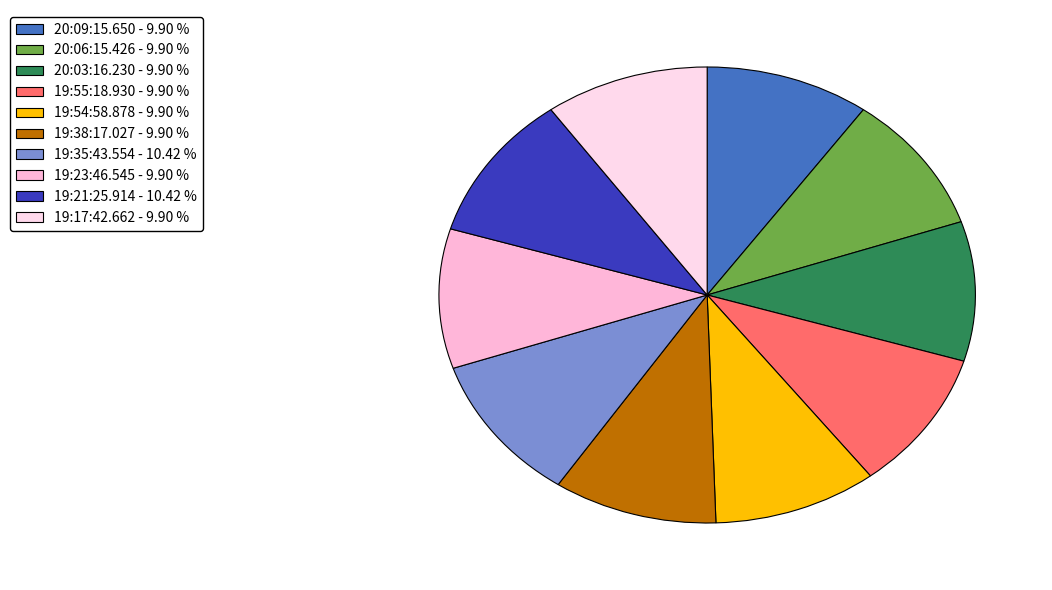

What is the smallest slice in the pie chart?

20:09:15.650